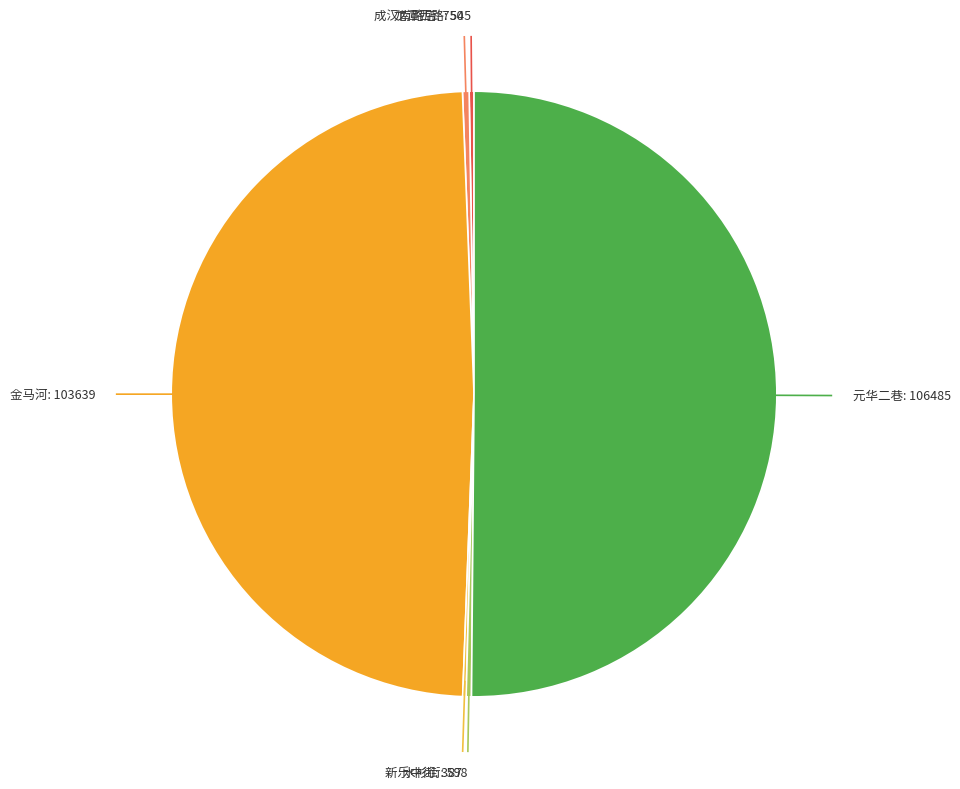

What is the largest slice in the pie chart?

元华二巷